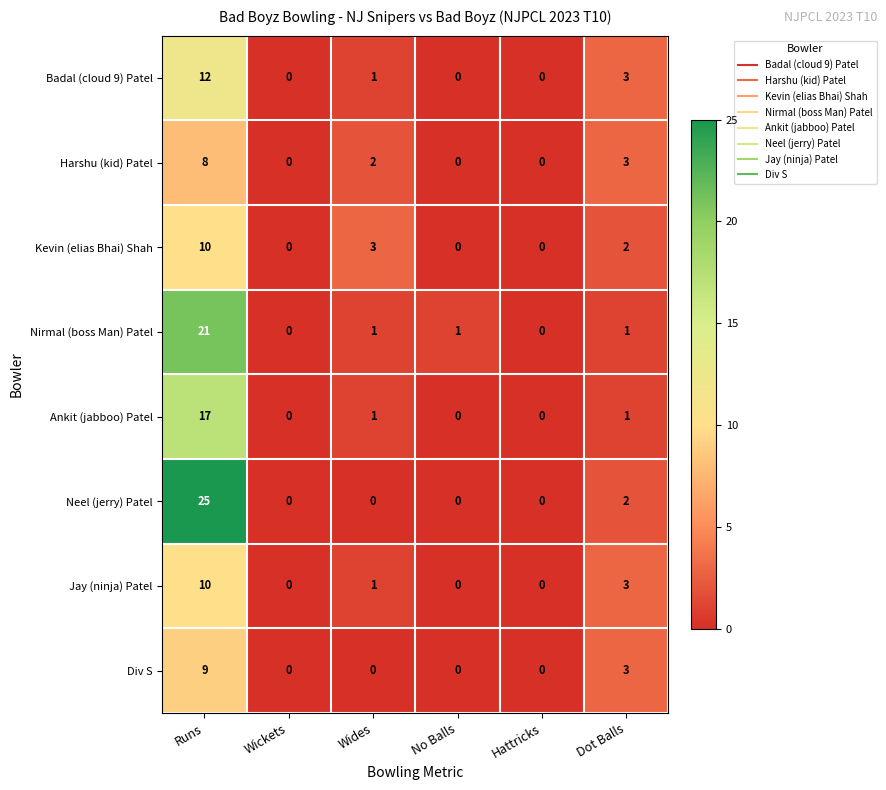

What is the sum of all Ankit (jabboo) Patel values?

19